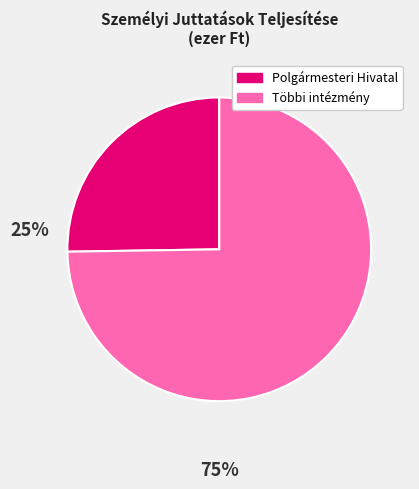

Does any single category account for the majority?

Yes